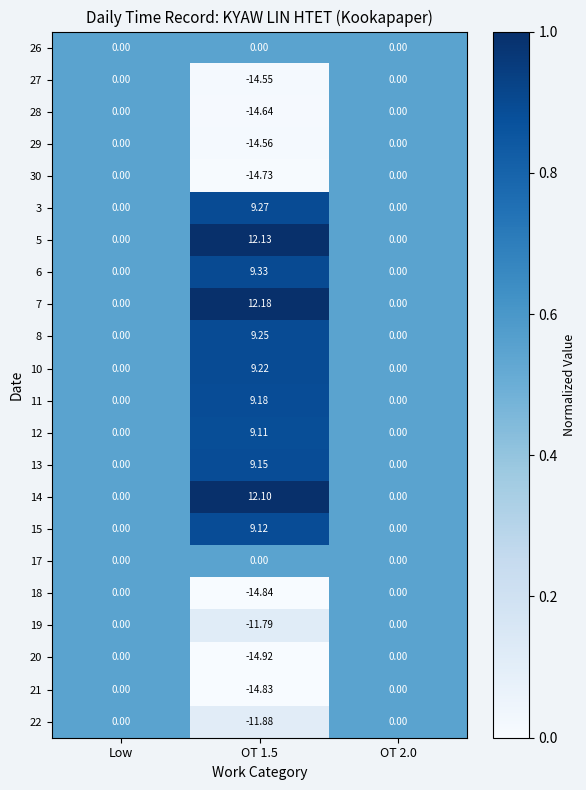

Is the value of 15 at OT 1.5 greater than the value of 27 at OT 1.5?

Yes